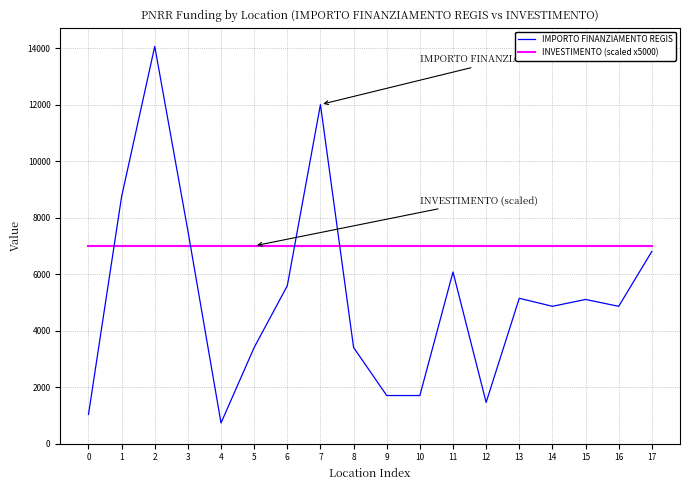

What are all the series names shown in the legend?

IMPORTO FINANZIAMENTO REGIS, INVESTIMENTO (scaled x5000)